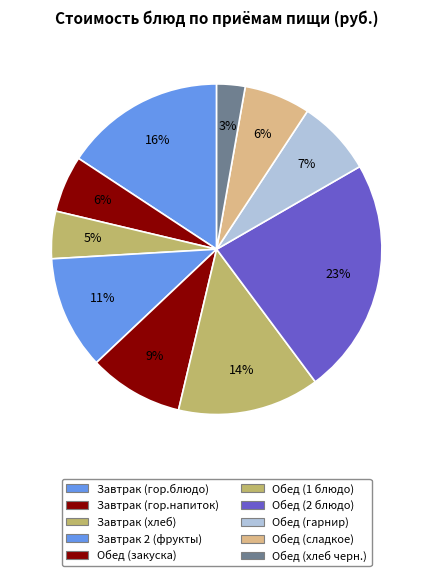

What percentage do Обед (гарнир) and Обед (2 блюдо) together represent?

30.6%